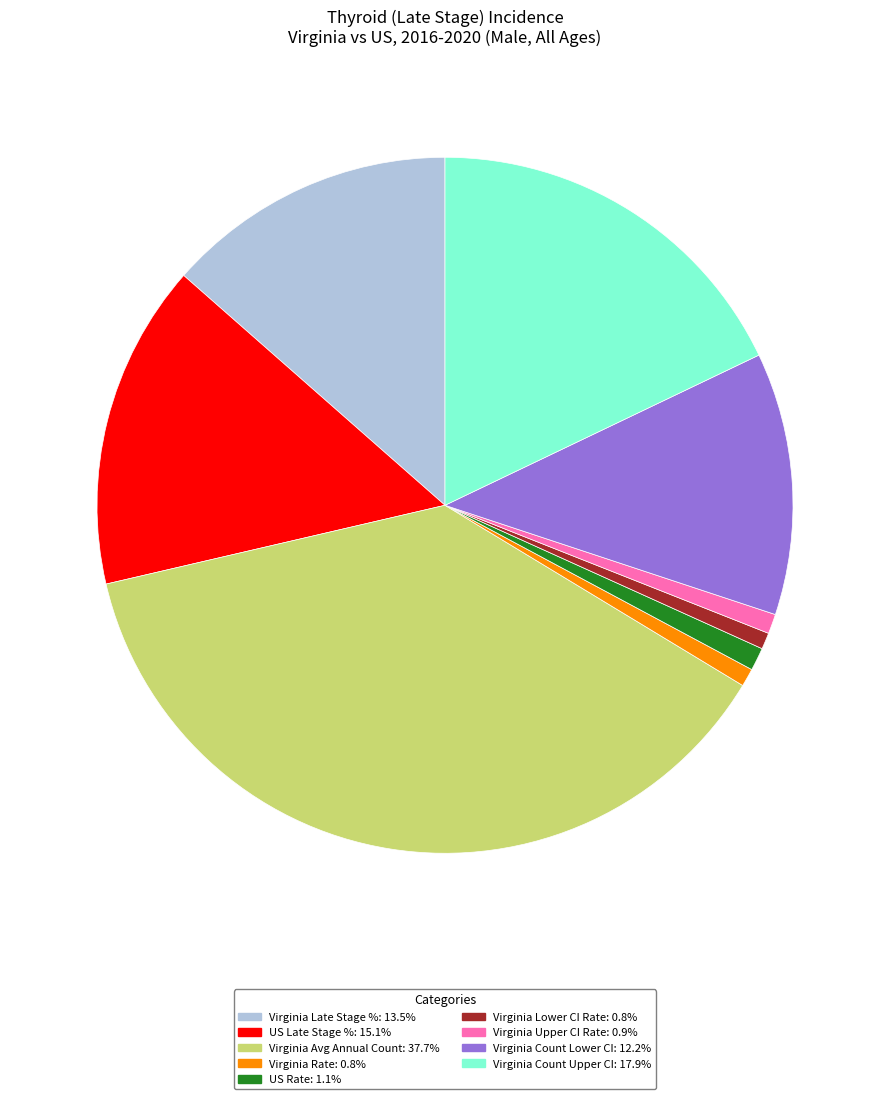

Is the sum of Virginia Avg Annual Count: 37.7% and Virginia Lower CI Rate: 0.8% greater than half?

No